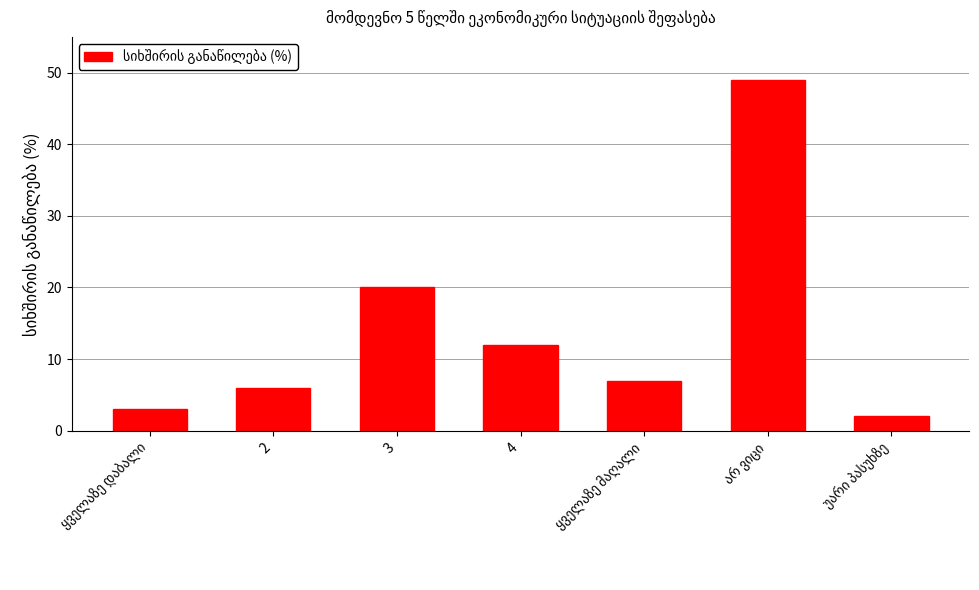

Where is the data nearest to the value 25?

3